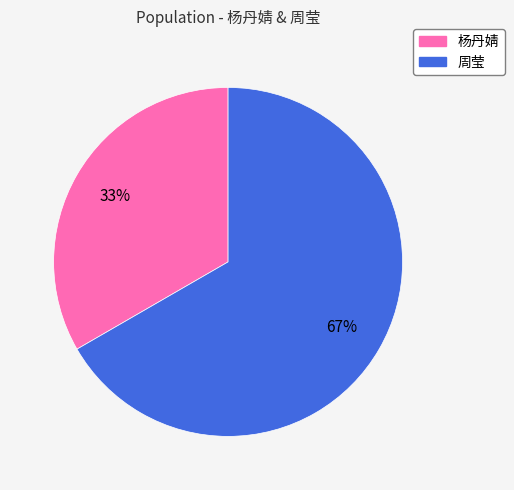

To the nearest percent, what percentage of the pie is 杨丹婧?

33%